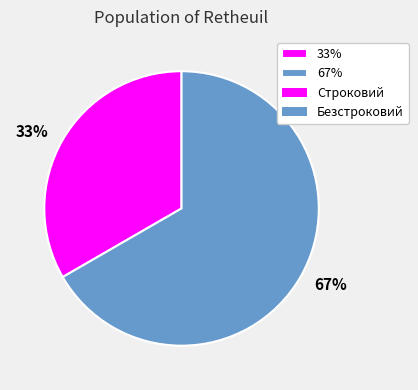

True or false: 67% accounts for 79% of the total.

False